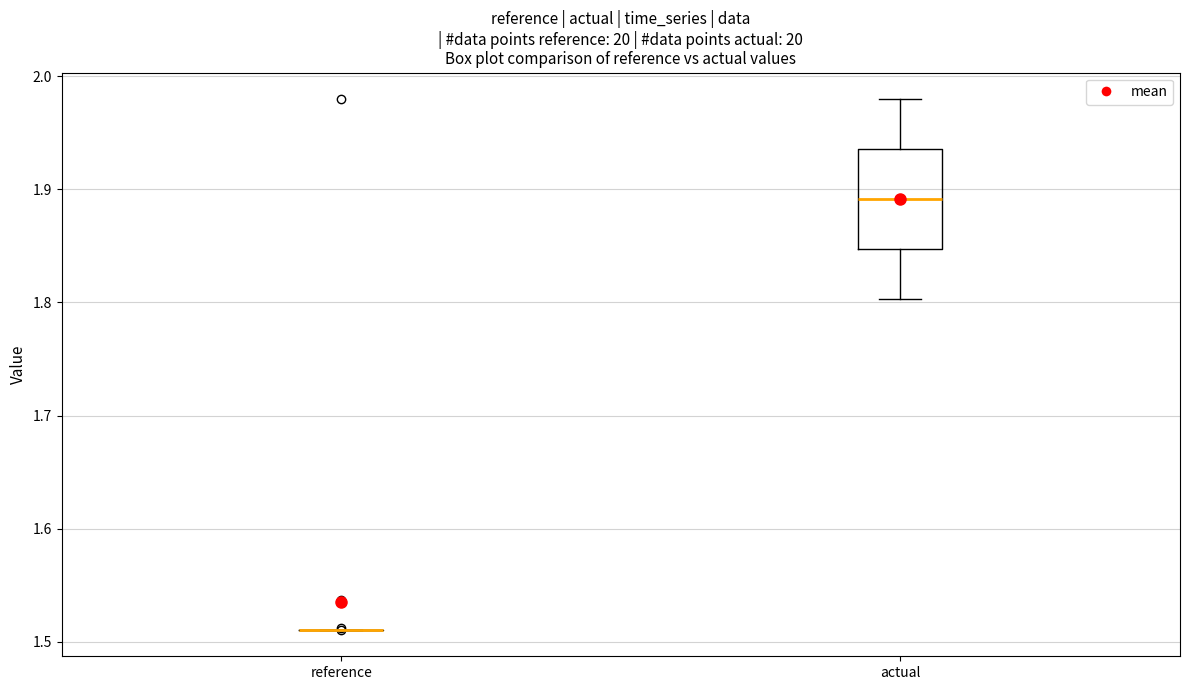

Reading left to right, transcribe this box plot: for each box, give where its median line is, the range the box spans, and where its two whiskers end, as read against the y-axis. The values are not printed on the chart, so give them approximately, as read against the axis.

reference: box collapsed to a line at 1.51, whiskers 1.51 to 1.51
actual: median 1.89, box 1.85 to 1.94, whiskers 1.80 to 1.98